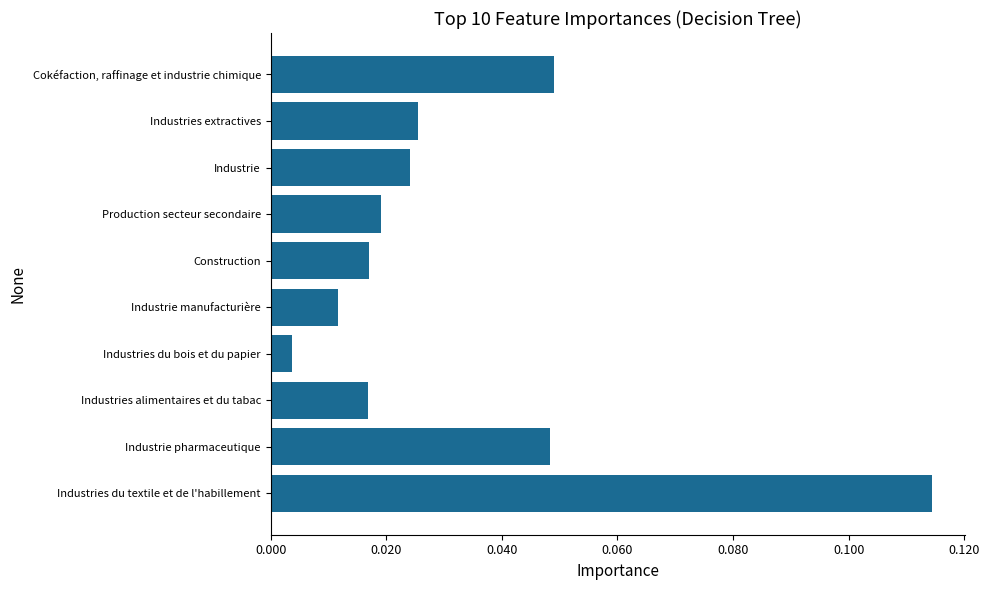

What is the sum of all values?

0.3